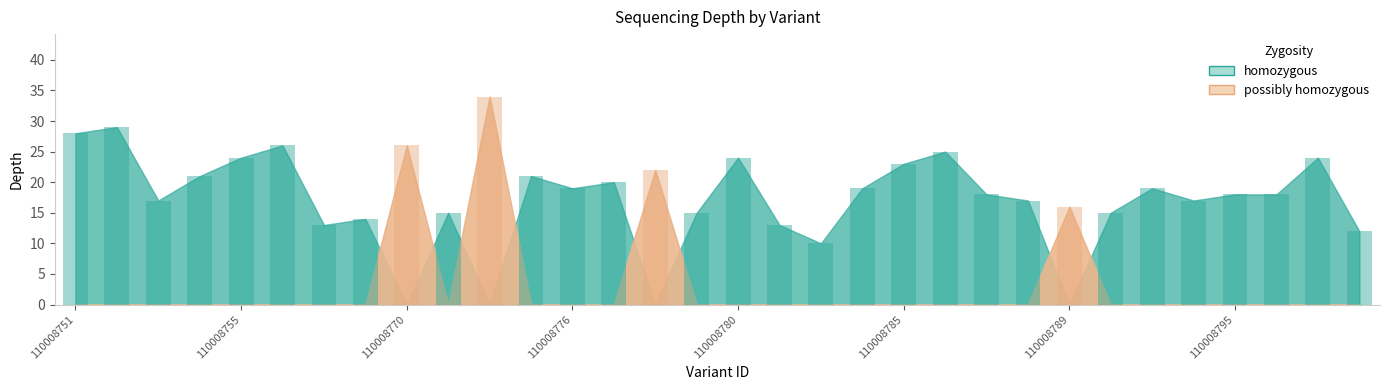

What is the average value?

20